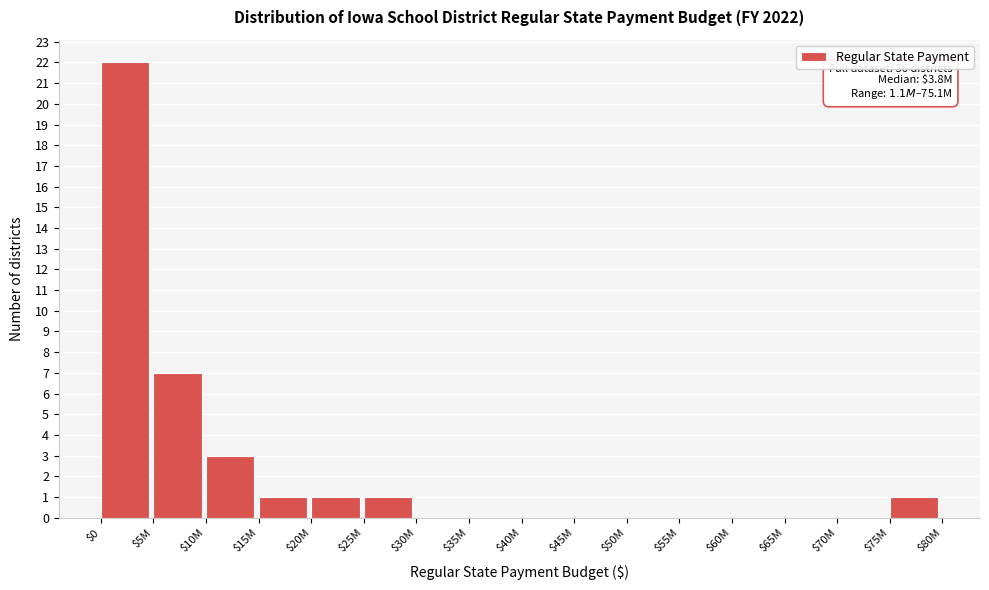

Where is the data nearest to the value 11?

$5M